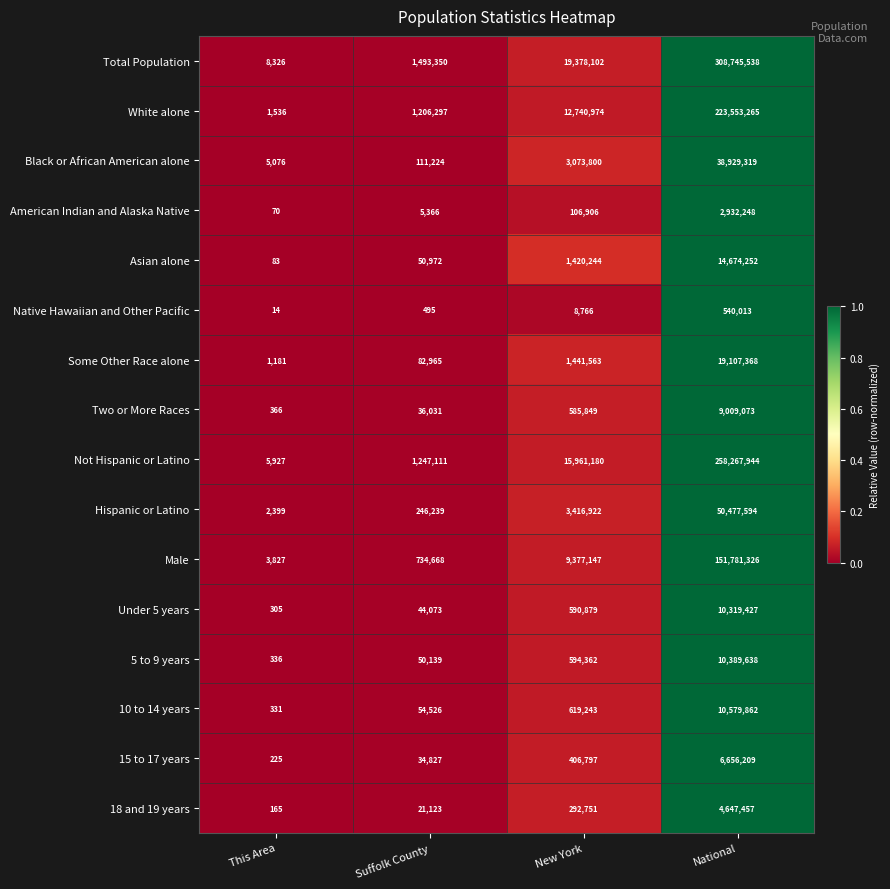

How many distinct data groups are displayed?

16